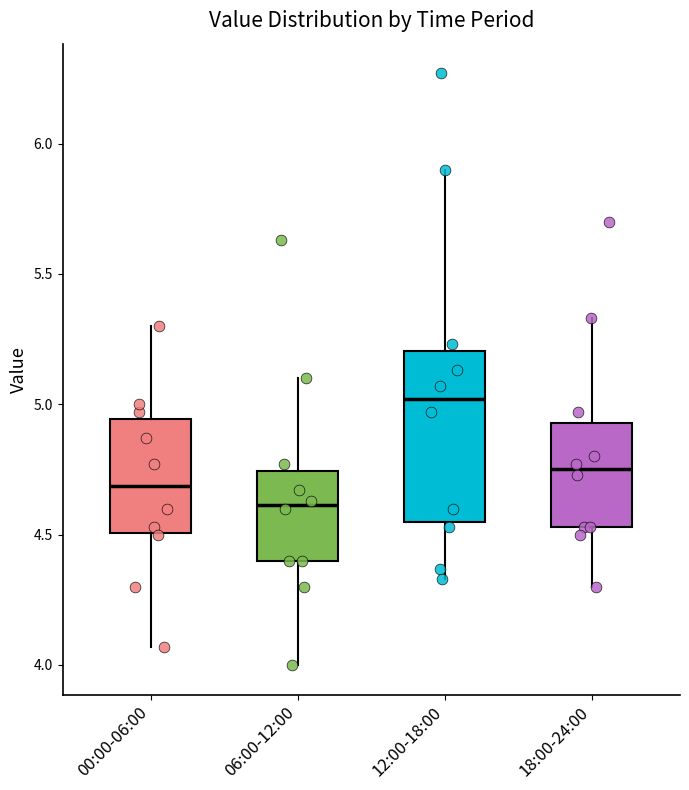

Reading left to right, read every box against the y-axis: the position of its median line, the range the box covers, and the ends of its whiskers. The values are not printed on the chart, so give them approximately, as read against the axis.

00:00-06:00: median 4.70, box 4.50 to 4.95, whiskers 4.05 to 5.30
06:00-12:00: median 4.60, box 4.40 to 4.75, whiskers 4.00 to 5.10
12:00-18:00: median 5.00, box 4.55 to 5.20, whiskers 4.35 to 5.90
18:00-24:00: median 4.75, box 4.55 to 4.95, whiskers 4.30 to 5.35